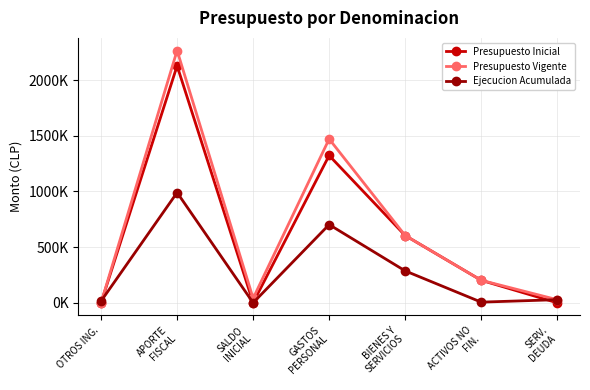

Is this an area chart (filled region under the line)?

No